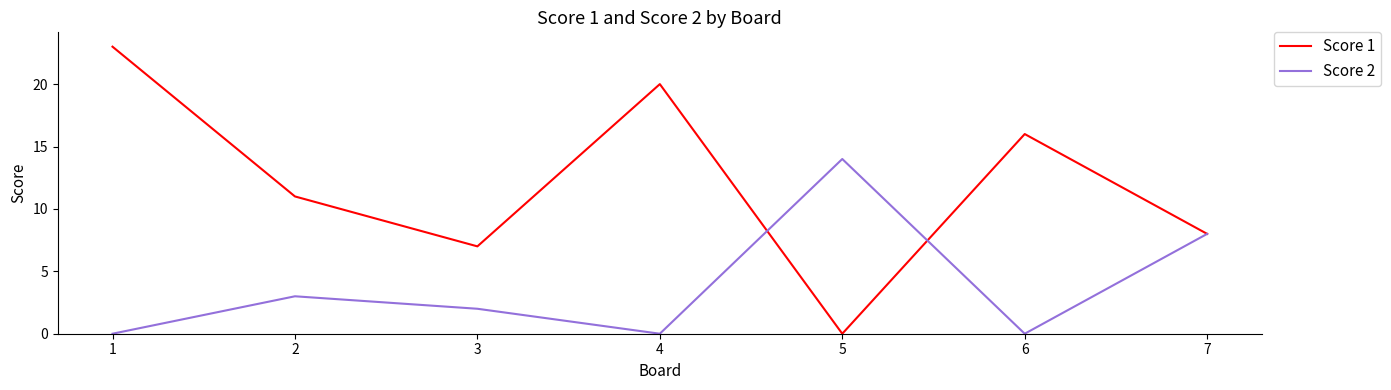

List the series in order of their overall mean, highest first.

Score 1, Score 2